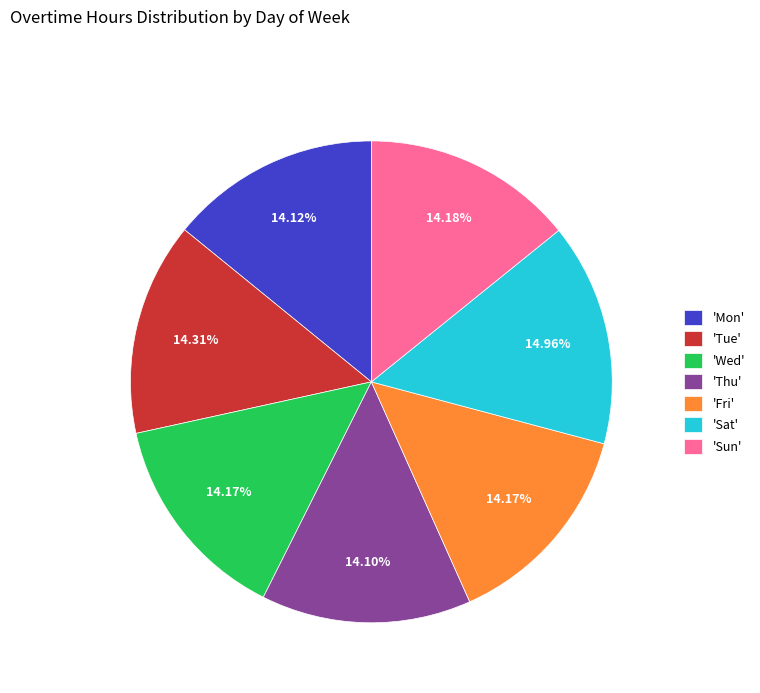

Is there any slice that represents more than half of the pie?

No